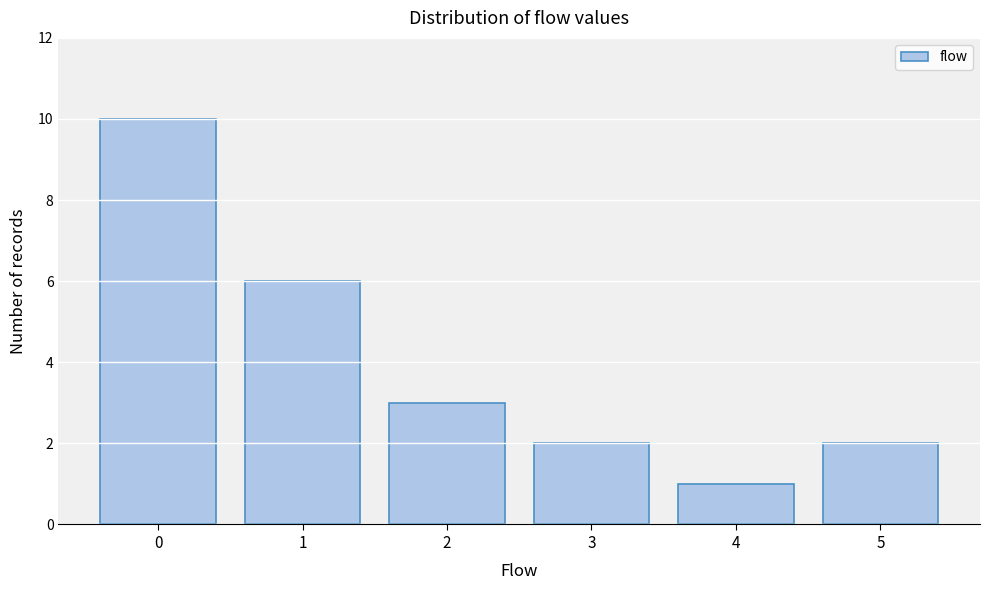

Reading right to left, list all the values displayed in this chart.

2	1	2	3	6	10